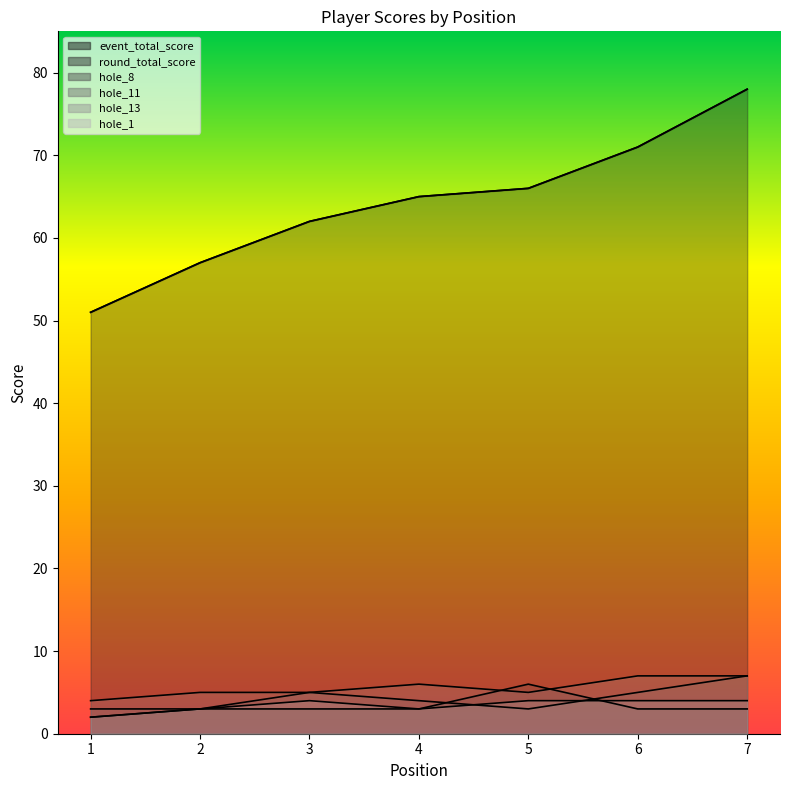

List the labels in order of hole_11 value, smallest first.

1, 2, 5, 4, 3, 6, 7